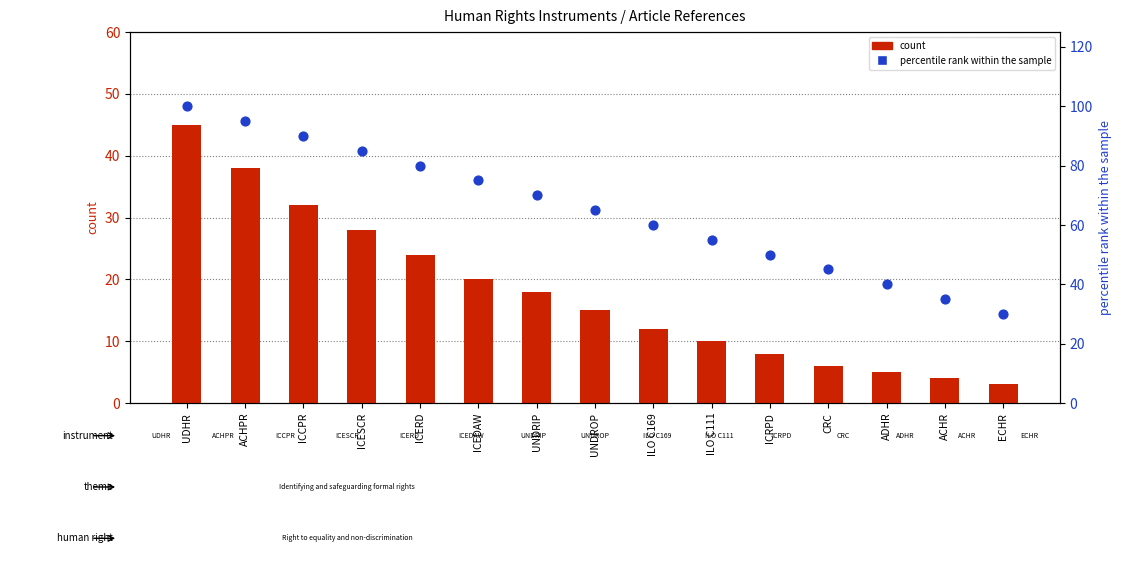

What are all the series names shown in the legend?

count, percentile rank within the sample